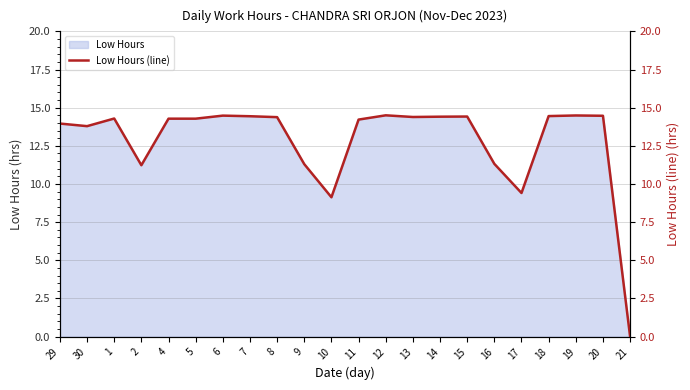

Rank the categories by value from lowest to highest.

21, 10, 17, 2, 9, 16, 30, 29, 11, 4, 5, 1, 8, 13, 14, 15, 7, 18, 20, 6, 19, 12